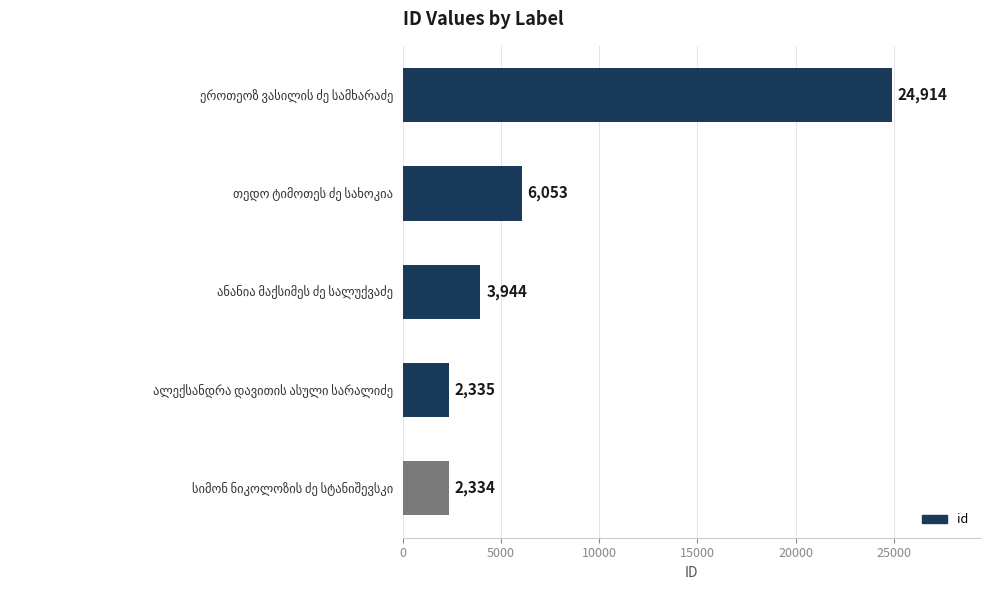

What is the average value?

7916